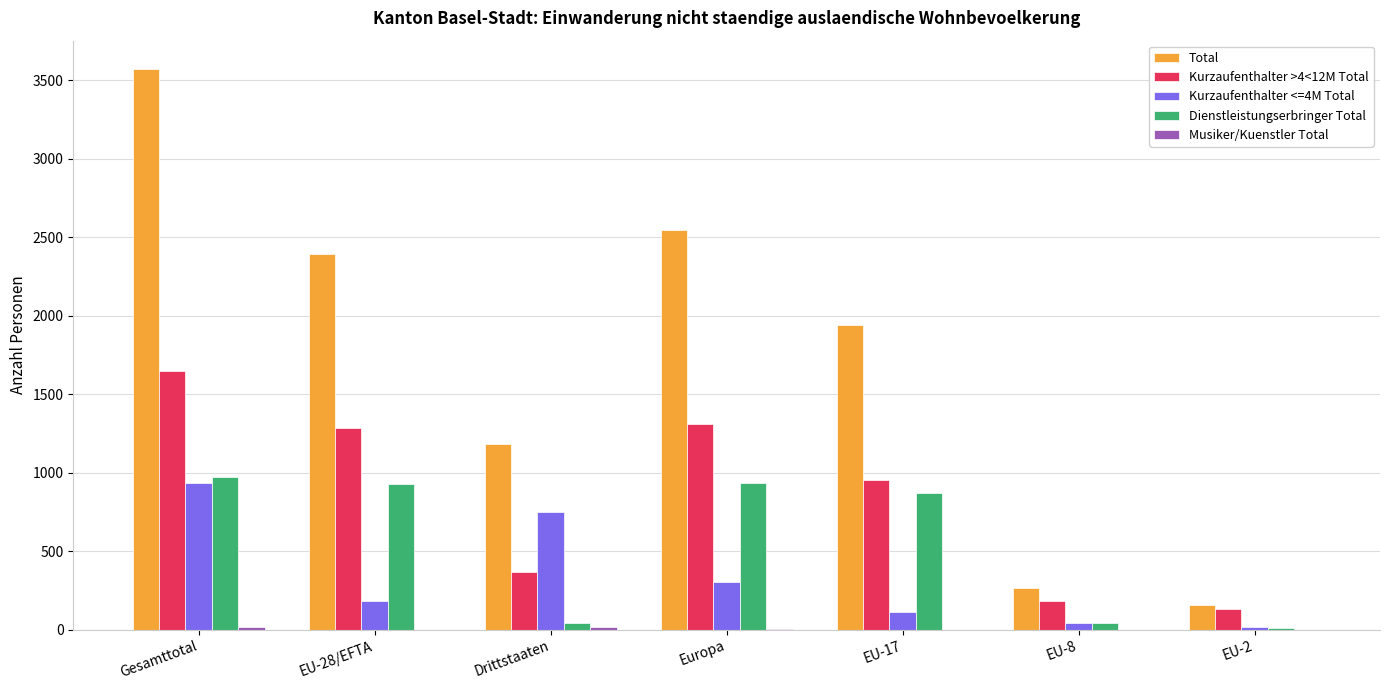

At which category is the sum across all series the highest?

Gesamttotal